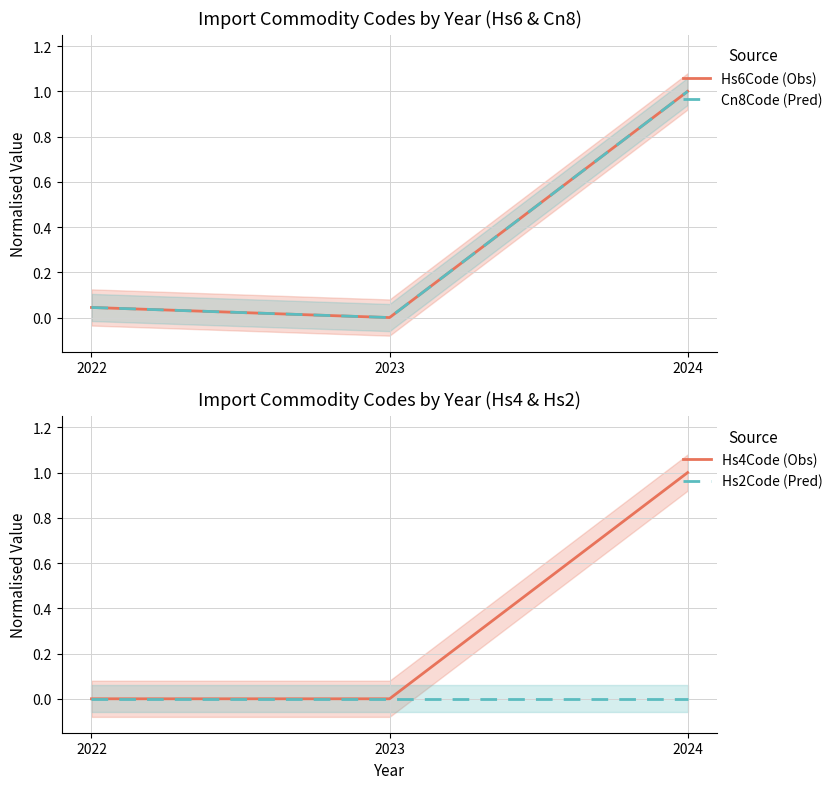

True or false: Hs6Code (Obs) has a value of 0.1 at 2022.

False